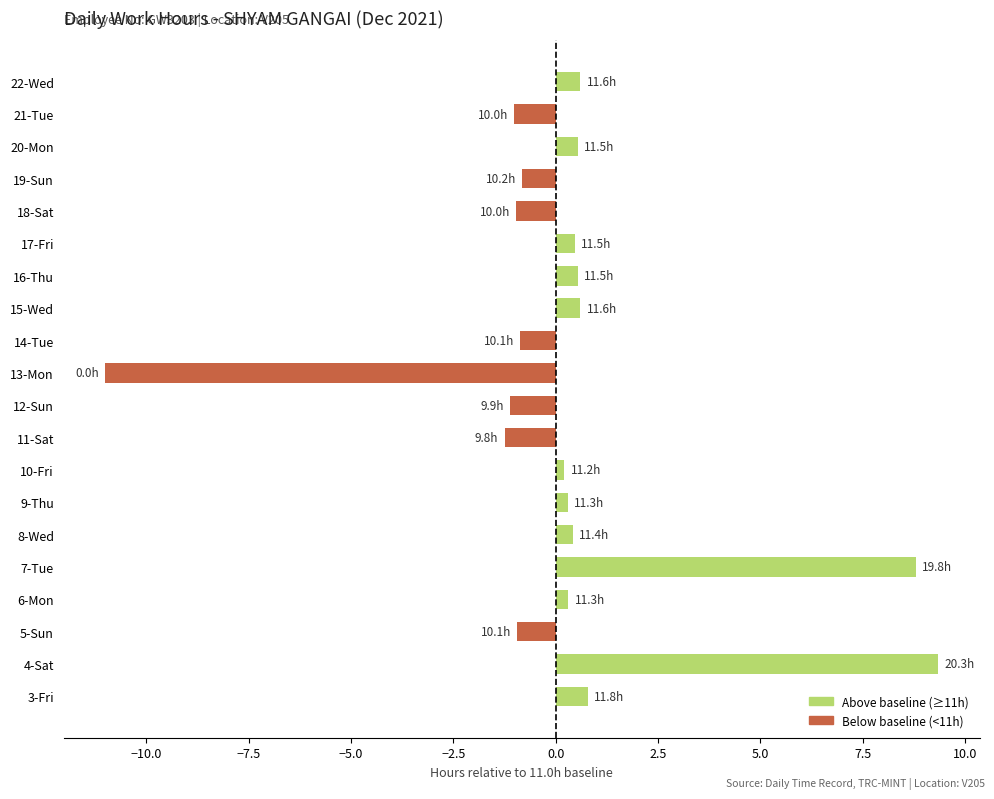

The value at 7-Tue is 4.2. True or false?

False